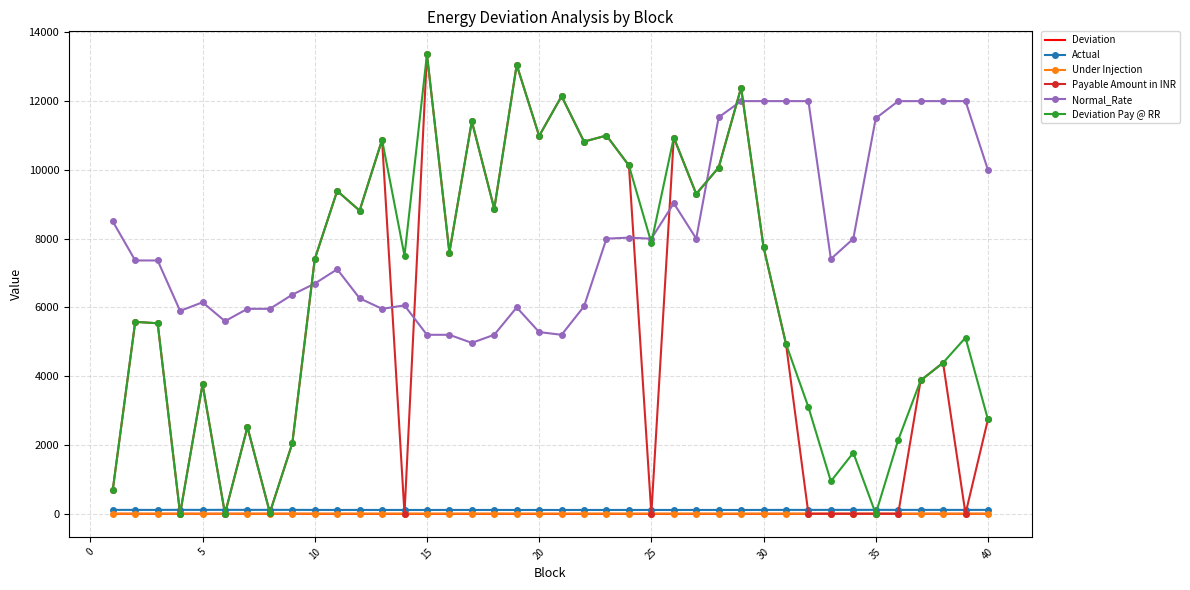

Which series has the largest total across all categories?

Normal_Rate